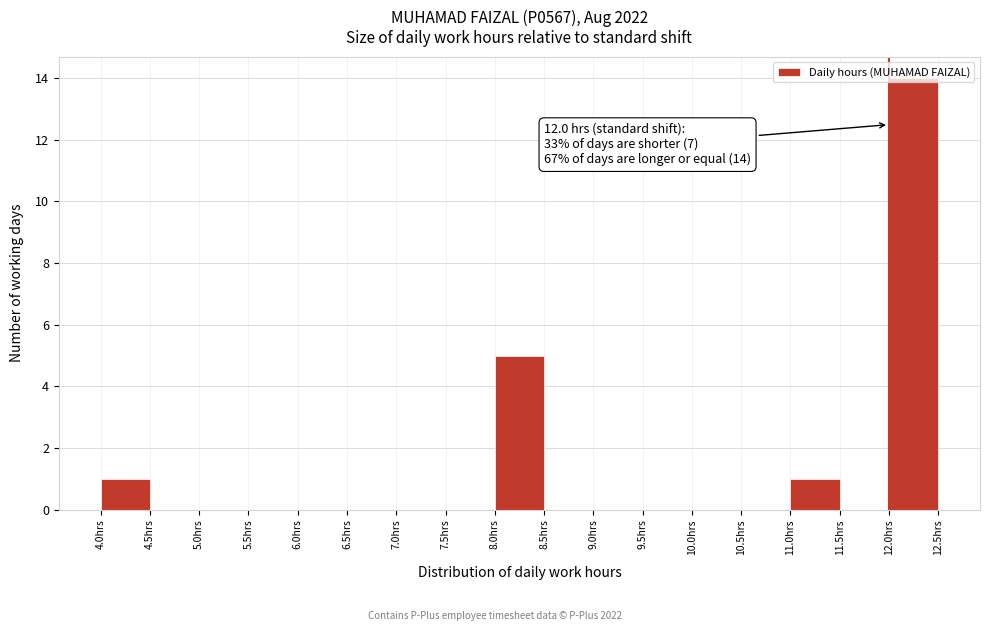

Which range on the x-axis has the tallest bar?

12.0 to 12.5